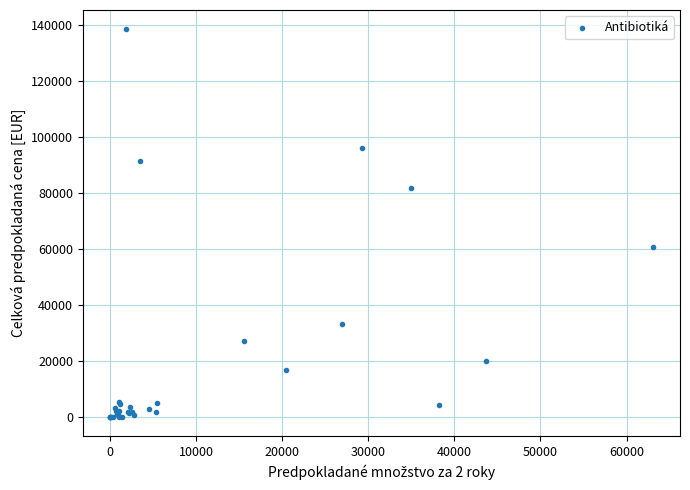

What Y value in the scatter plot is closest to 69134?

60537.6